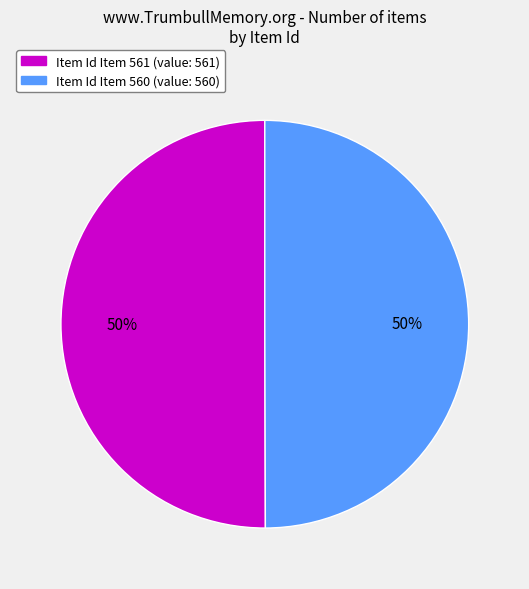

How many slices are in this pie chart?

2